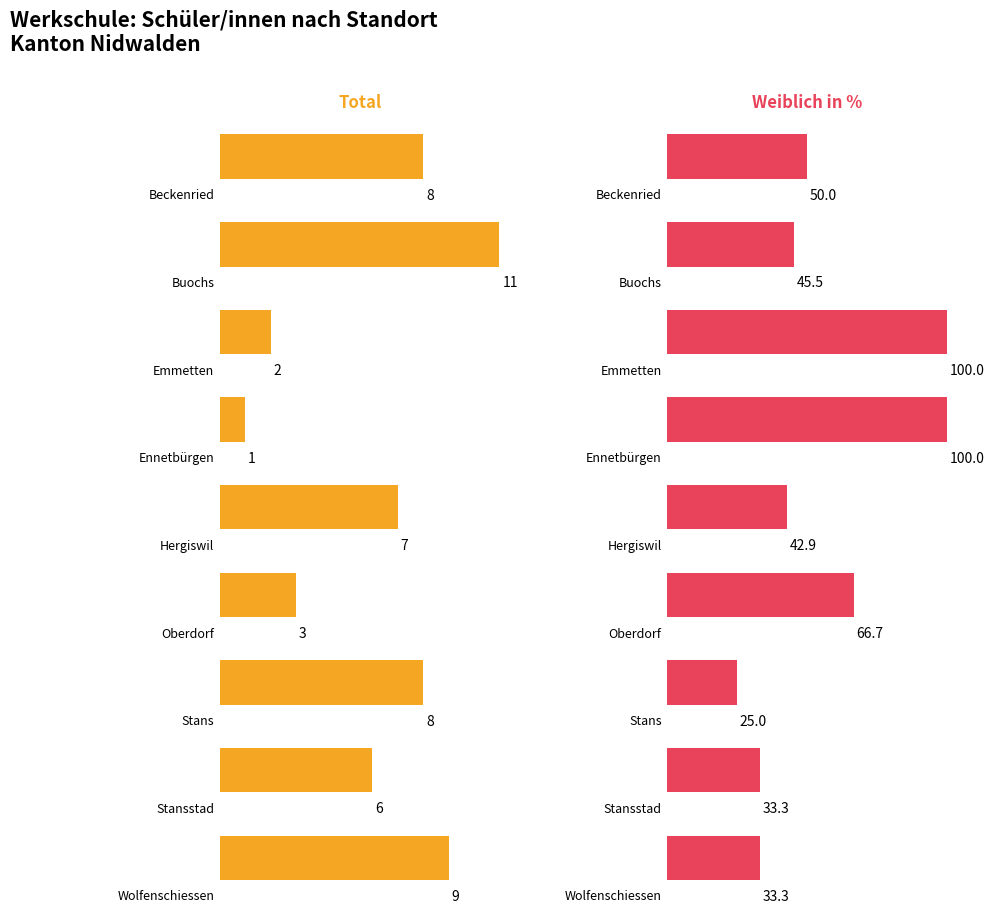

Which has a higher value, Ennetbürgen or Stansstad?

Stansstad